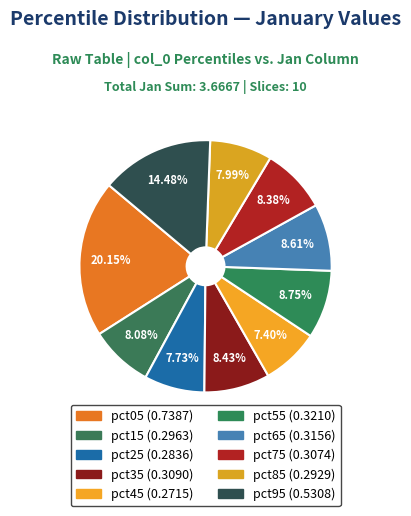

What percentage is the pct65 slice, to the nearest percent?

9%